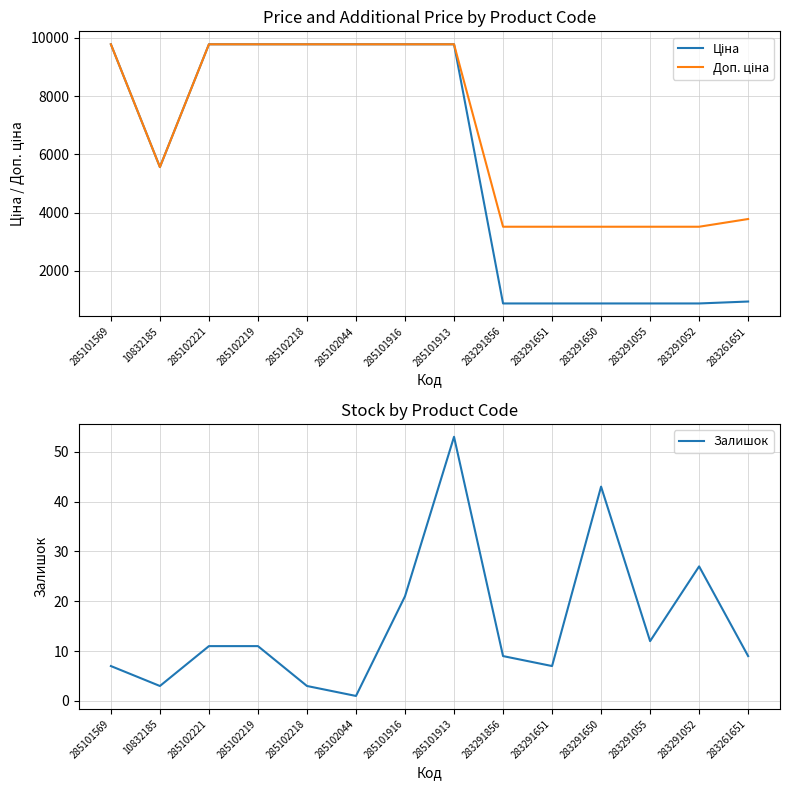

True or false: Ціна has more than 0 interior local peaks.

False